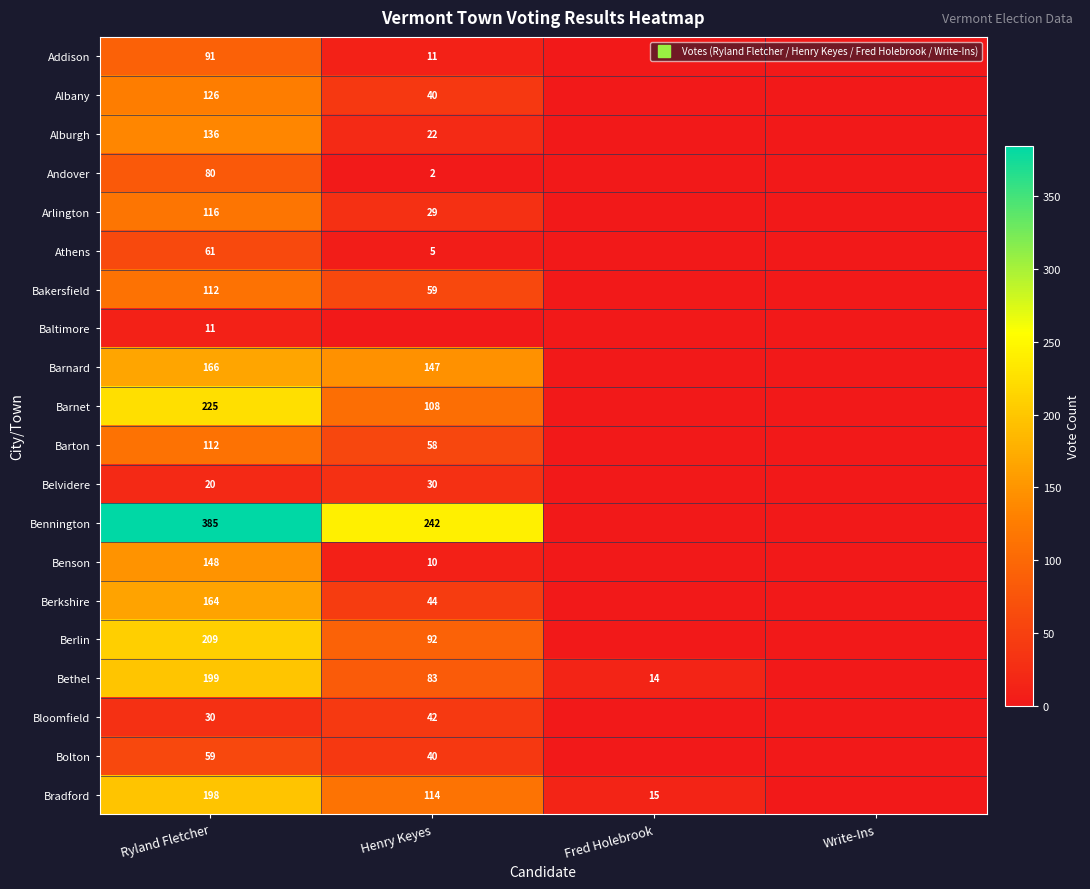

True or false: Berkshire has a value of 0 at Fred Holebrook.

True